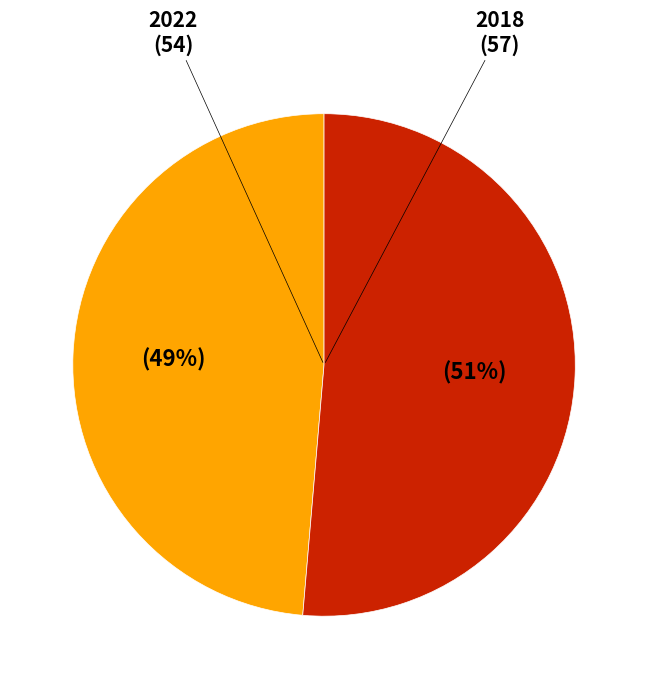

To the nearest percent, what is the combined percentage of 2022 and 2018?

100%